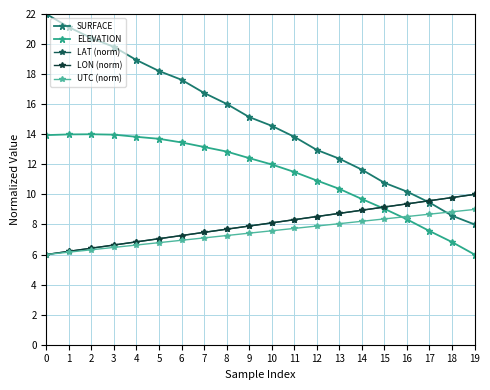

Reading right to left, what are all the values shown in this chart?

SURFACE: 8.0	8.6	9.5	10.2	10.8	11.6	12.4	13.0	13.8	14.6	15.1	16.0	16.7	17.6	18.2	18.9	19.8	20.4	21.1	22.0
ELEVATION: 6.0	6.8	7.6	8.3	9.0	9.7	10.4	10.9	11.5	12.0	12.4	12.9	13.2	13.5	13.7	13.8	14.0	14.0	14.0	13.9
LAT (norm): 10.0	9.8	9.6	9.4	9.2	8.9	8.7	8.5	8.3	8.1	7.9	7.7	7.5	7.3	7.1	6.8	6.6	6.4	6.2	6.0
LON (norm): 10.0	9.8	9.6	9.4	9.2	8.9	8.7	8.5	8.3	8.1	7.9	7.7	7.5	7.3	7.1	6.8	6.6	6.4	6.2	6.0
UTC (norm): 9.0	8.8	8.7	8.5	8.4	8.2	8.1	7.9	7.7	7.6	7.4	7.3	7.1	6.9	6.8	6.6	6.5	6.3	6.2	6.0